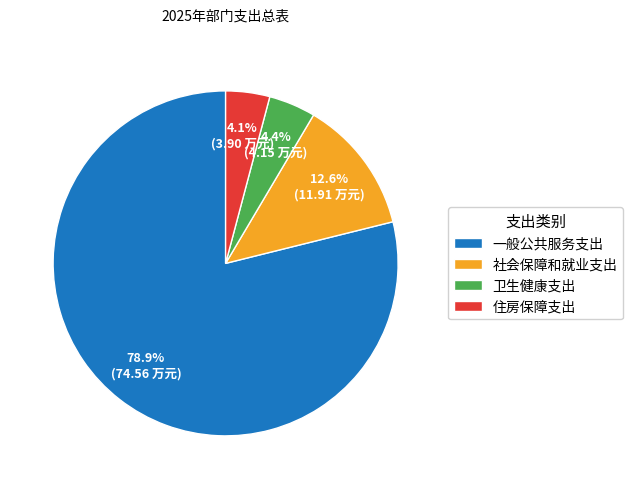

Is there any slice that represents more than half of the pie?

Yes